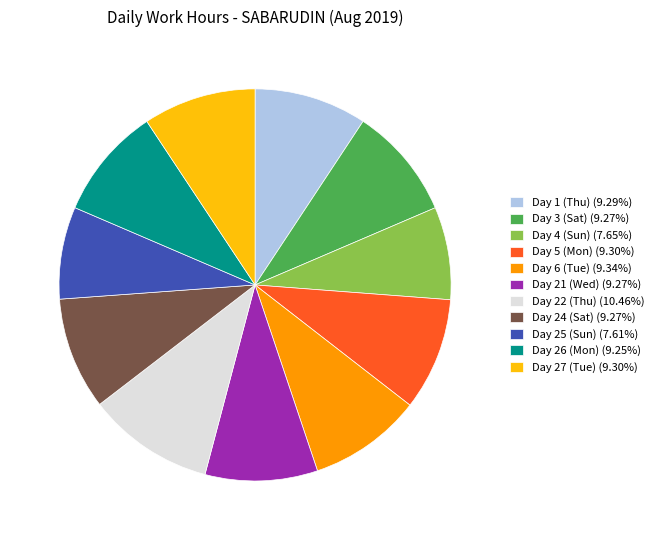

How many segments does this pie chart have?

11